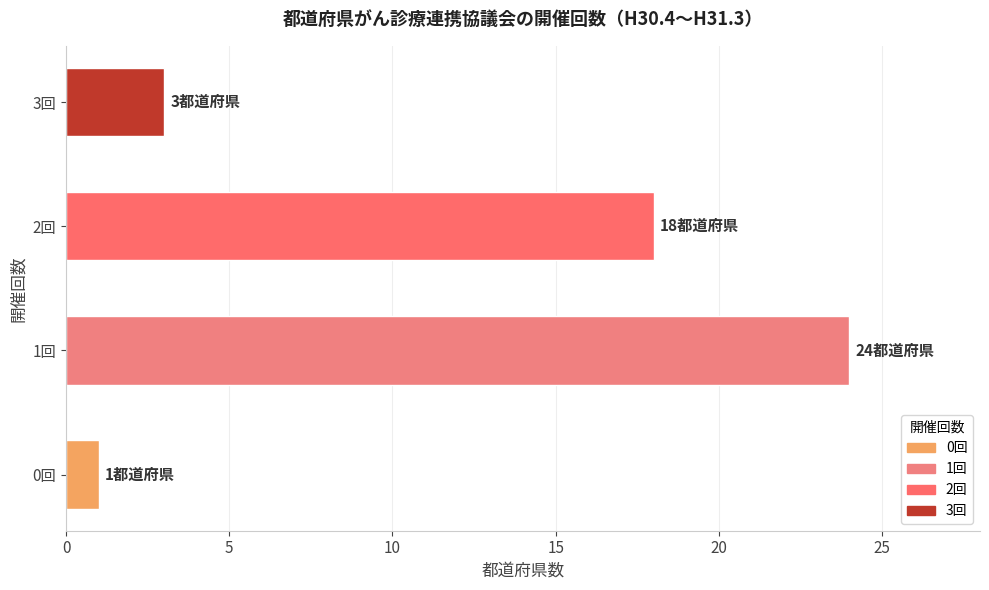

What is the difference between the maximum and minimum values?

23